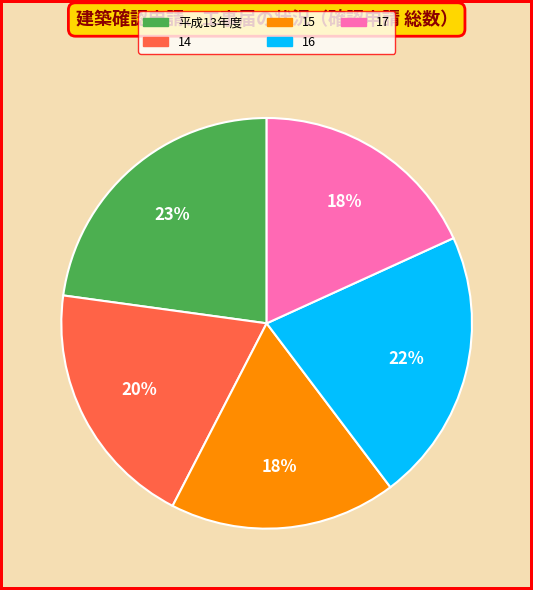

Is the sum of 平成13年度 and 14 greater than half?

No